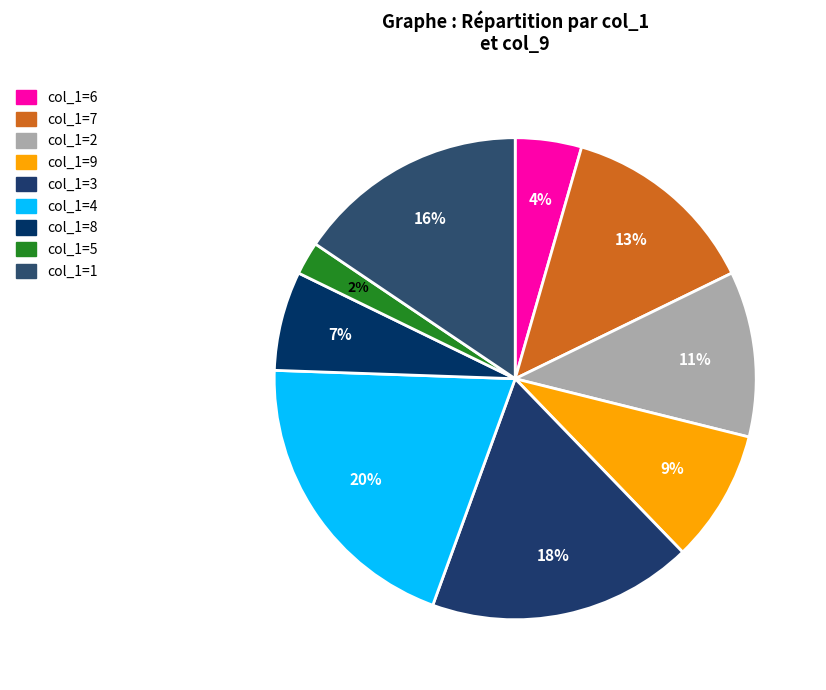

Rank the categories by value from highest to lowest.

col_1=4, col_1=3, col_1=1, col_1=7, col_1=2, col_1=9, col_1=8, col_1=6, col_1=5